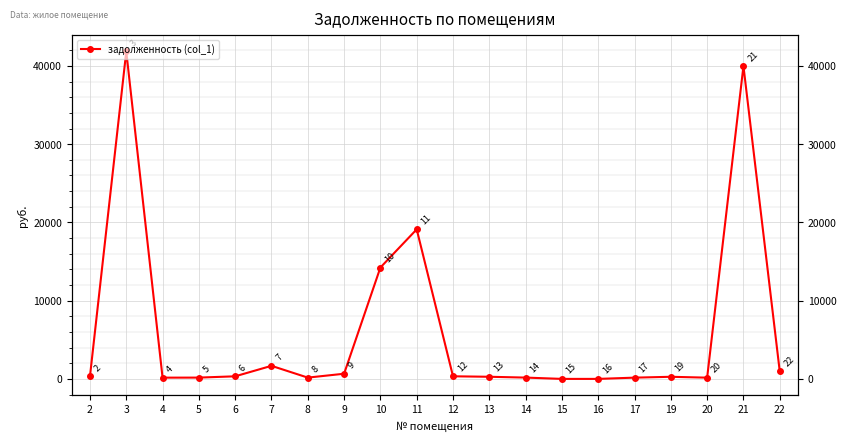

Where is the first local maximum?

3